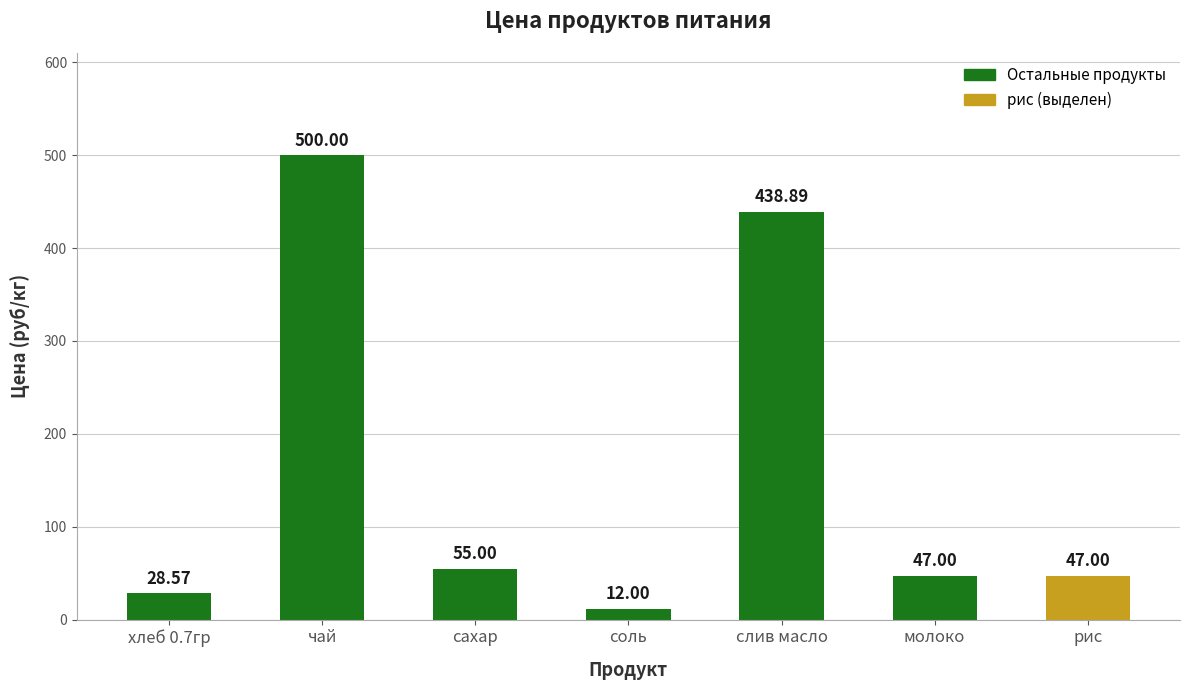

Reading left to right, list all the values displayed in this chart.

28.6	500.0	55.0	12.0	438.9	47.0	47.0